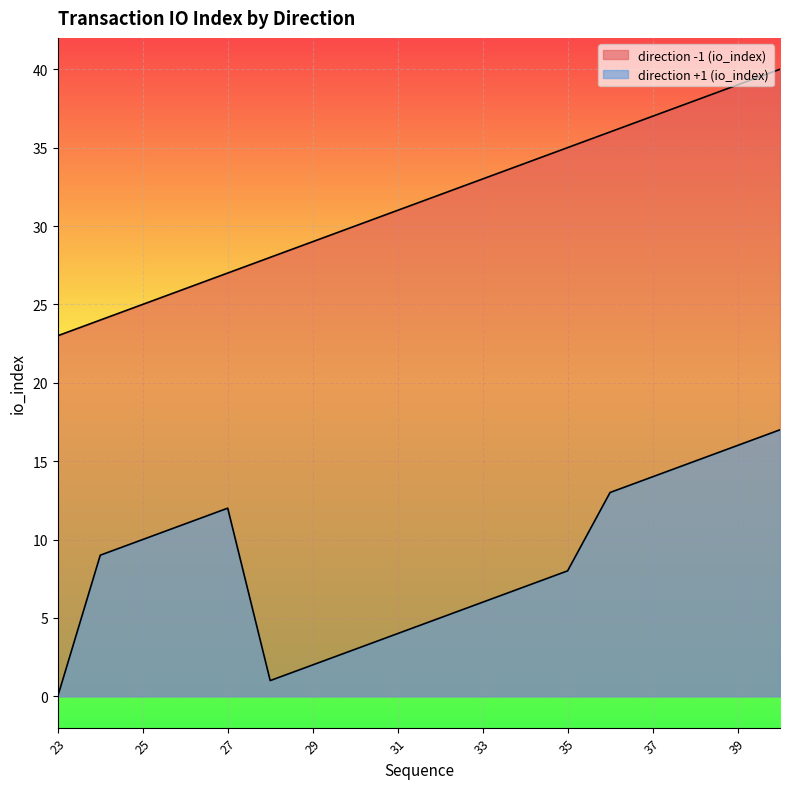

What is the difference between the highest and lowest values at 30?

27